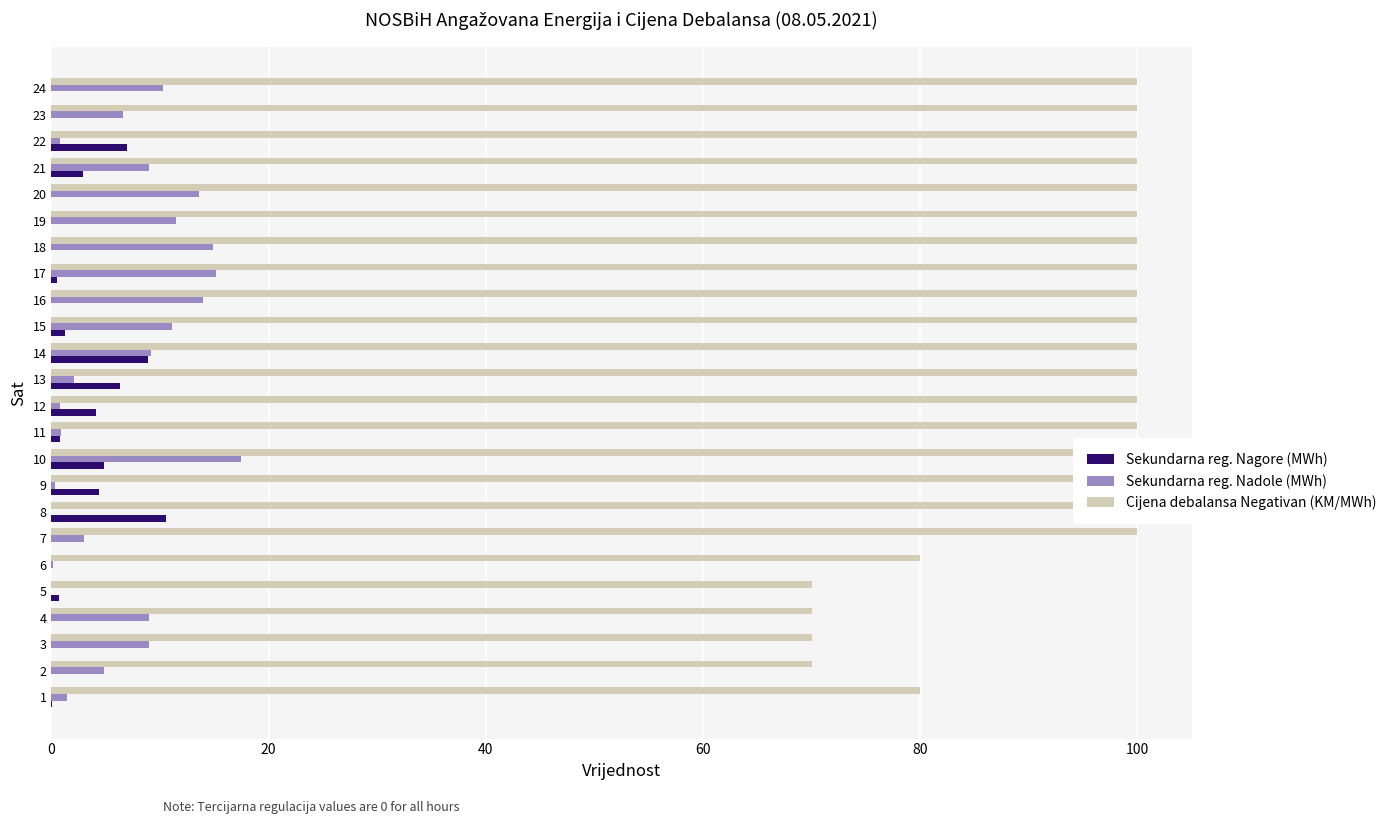

At 7, list the series in order from smallest to largest.

Sekundarna reg. Nagore (MWh), Sekundarna reg. Nadole (MWh), Cijena debalansa Negativan (KM/MWh)